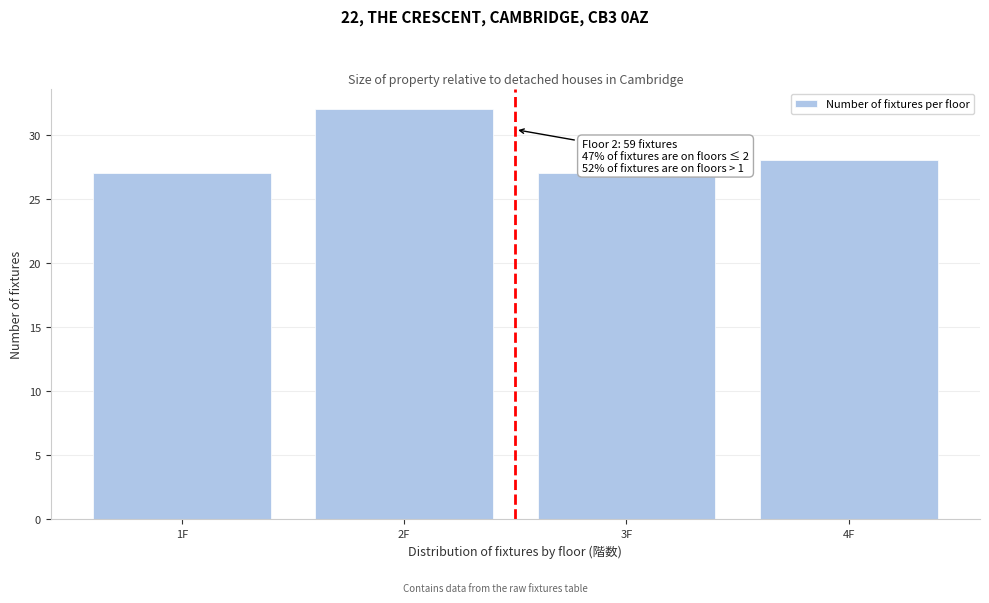

Reading right to left, transcribe all the data shown in this chart.

28	27	32	27